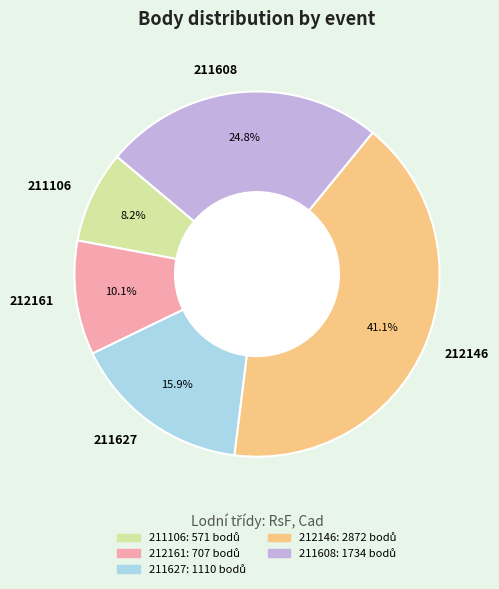

Approximately how many times larger is the value at 211627 compared to 212161?

1.6